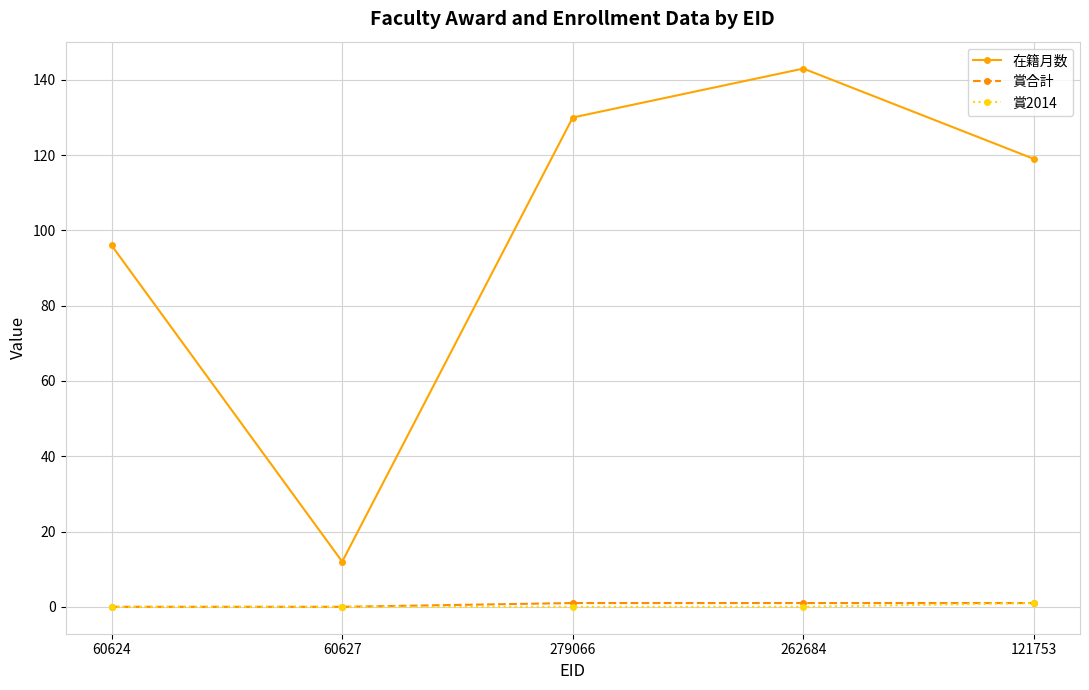

Reading left to right, extract all data points from this chart.

在籍月数: 60624=96	60627=12	279066=130	262684=143	121753=119
賞合計: 60624=0	60627=0	279066=1	262684=1	121753=1
賞2014: 60624=0	60627=0	279066=0	262684=0	121753=1